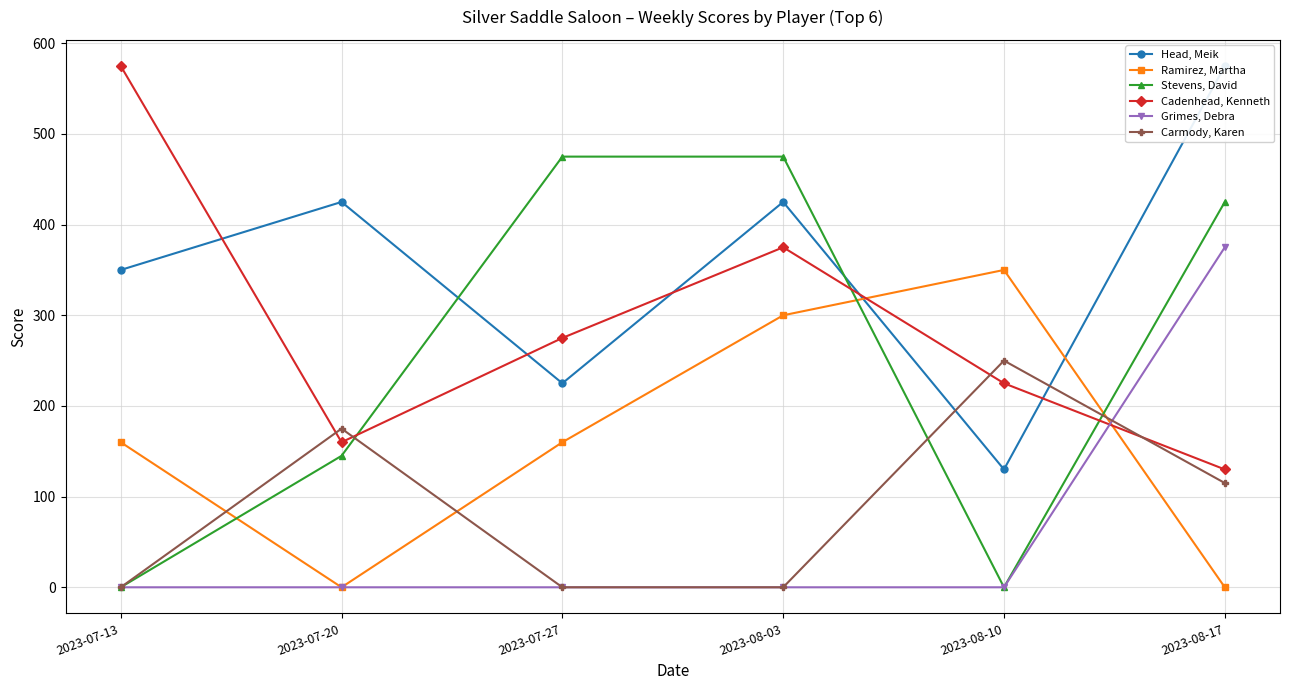

Reading right to left, what are all the values shown in this chart?

Head, Meik: 2023-08-17=575	2023-08-10=130	2023-08-03=425	2023-07-27=225	2023-07-20=425	2023-07-13=350
Ramirez, Martha: 2023-08-17=0	2023-08-10=350	2023-08-03=300	2023-07-27=160	2023-07-20=0	2023-07-13=160
Stevens, David: 2023-08-17=425	2023-08-10=0	2023-08-03=475	2023-07-27=475	2023-07-20=145	2023-07-13=0
Cadenhead, Kenneth: 2023-08-17=130	2023-08-10=225	2023-08-03=375	2023-07-27=275	2023-07-20=160	2023-07-13=575
Grimes, Debra: 2023-08-17=375	2023-08-10=0	2023-08-03=0	2023-07-27=0	2023-07-20=0	2023-07-13=0
Carmody, Karen: 2023-08-17=115	2023-08-10=250	2023-08-03=0	2023-07-27=0	2023-07-20=175	2023-07-13=0